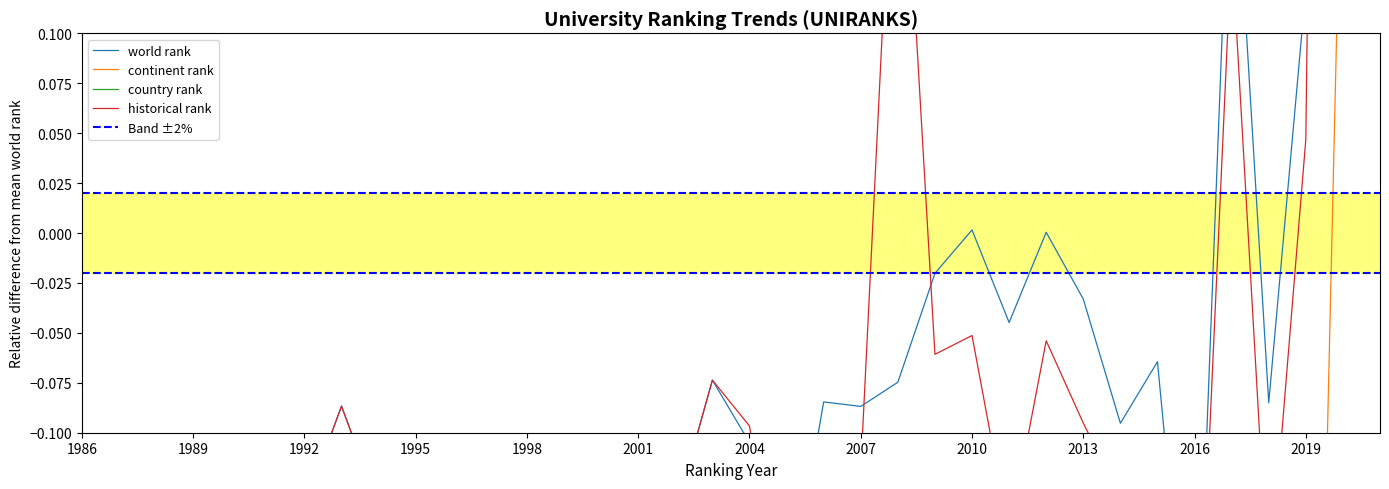

Which series has the largest range (max minus min)?

historical rank